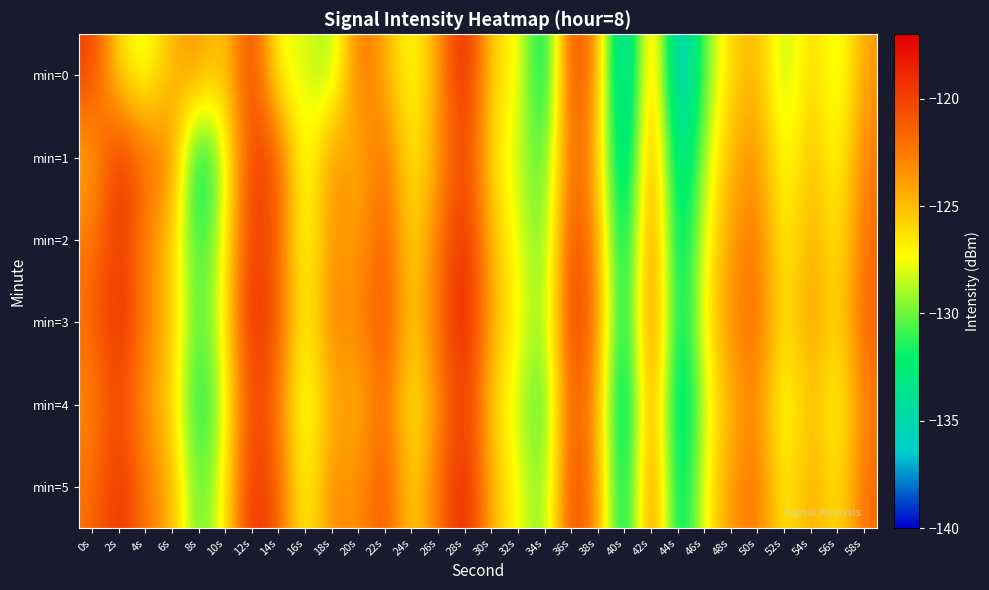

What is the total value across all series at 32s?

-765.2